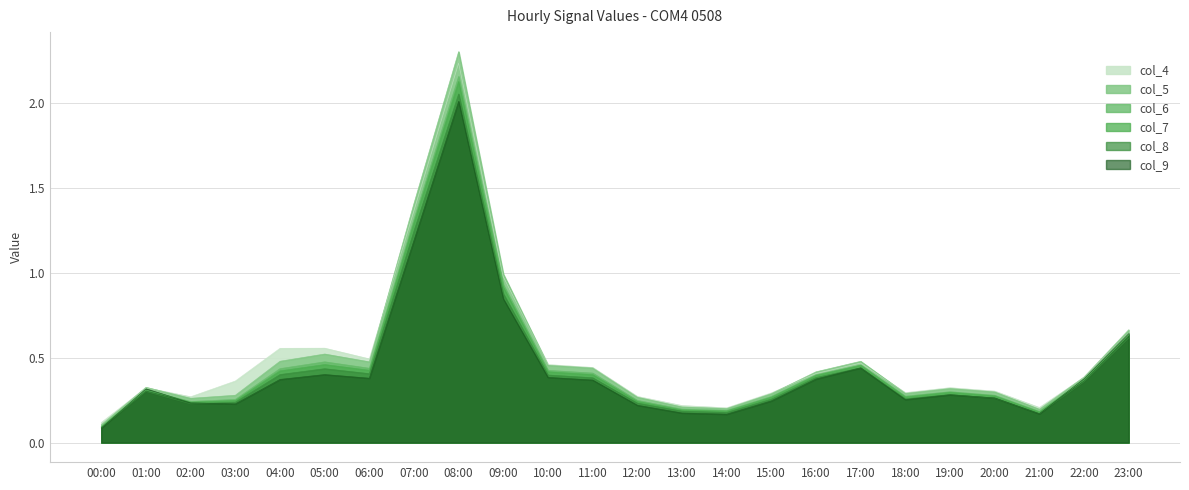

Reading left to right, extract all data points from this chart.

col_4: 0.1	0.3	0.3	0.4	0.6	0.6	0.5	1.4	2.2	1.0	0.5	0.4	0.3	0.2	0.2	0.3	0.4	0.5	0.3	0.3	0.3	0.2	0.4	0.6
col_5: 0.1	0.3	0.3	0.3	0.5	0.5	0.5	1.4	2.3	1.0	0.5	0.4	0.3	0.2	0.2	0.3	0.4	0.5	0.3	0.3	0.3	0.2	0.4	0.7
col_6: 0.1	0.3	0.2	0.3	0.4	0.5	0.4	1.3	2.2	0.9	0.4	0.4	0.2	0.2	0.2	0.3	0.4	0.5	0.3	0.3	0.3	0.2	0.4	0.6
col_7: 0.1	0.3	0.2	0.2	0.4	0.5	0.4	1.3	2.1	0.9	0.4	0.4	0.2	0.2	0.2	0.3	0.4	0.5	0.3	0.3	0.3	0.2	0.4	0.6
col_8: 0.1	0.3	0.2	0.2	0.4	0.4	0.4	1.2	2.1	0.9	0.4	0.4	0.2	0.2	0.2	0.3	0.4	0.4	0.3	0.3	0.3	0.2	0.4	0.6
col_9: 0.1	0.3	0.2	0.2	0.4	0.4	0.4	1.2	2.0	0.8	0.4	0.4	0.2	0.2	0.2	0.2	0.4	0.4	0.3	0.3	0.3	0.2	0.4	0.6